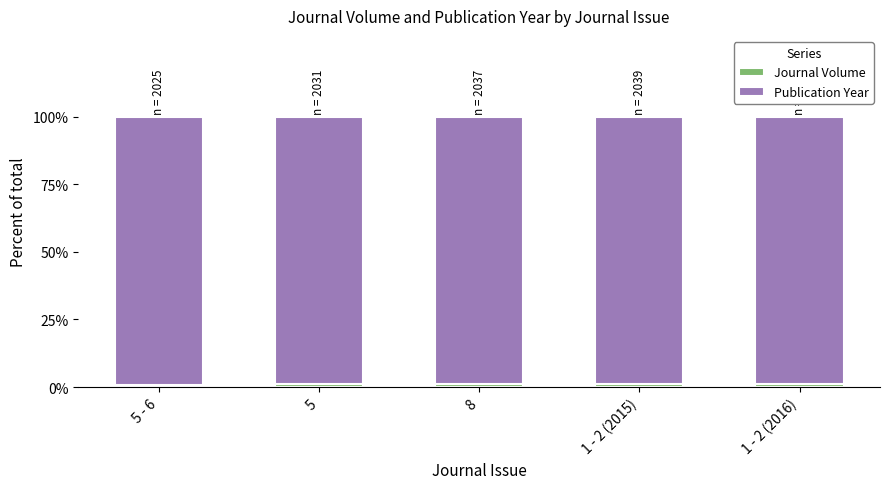

What is the difference between the second highest and second lowest values in the Publication Year series?

0.2